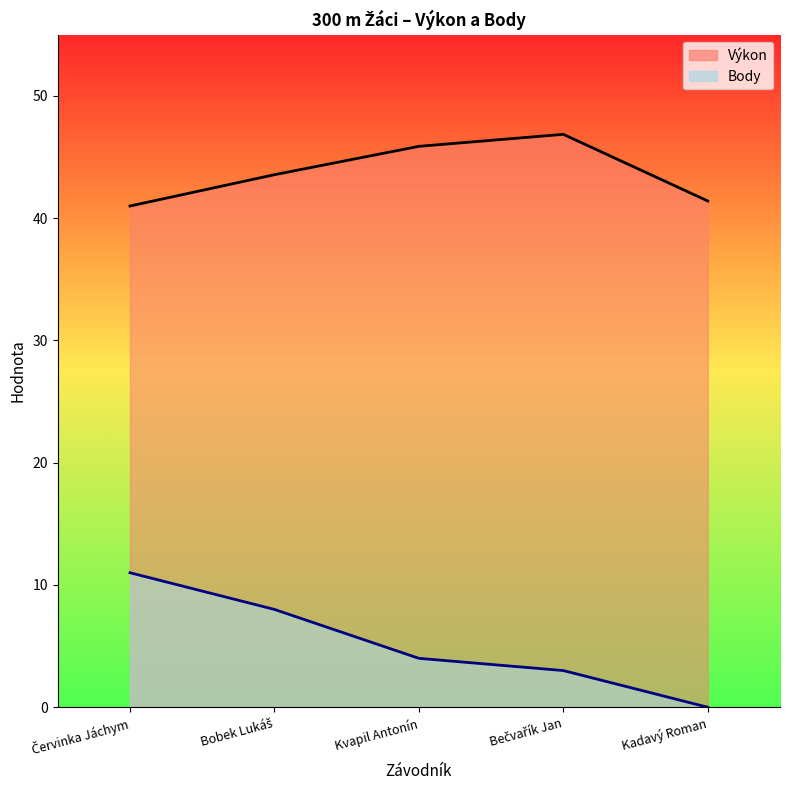

What position from the right is Bobek Lukáš?

4